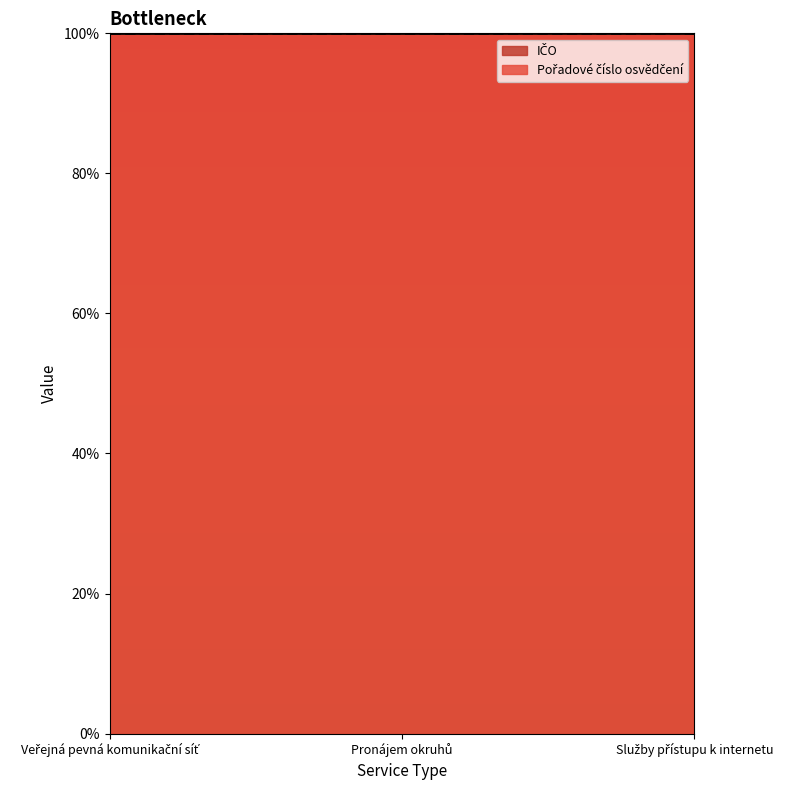

What is the approximate value of Pořadové číslo osvědčení at Služby přístupu k internetu?

4792